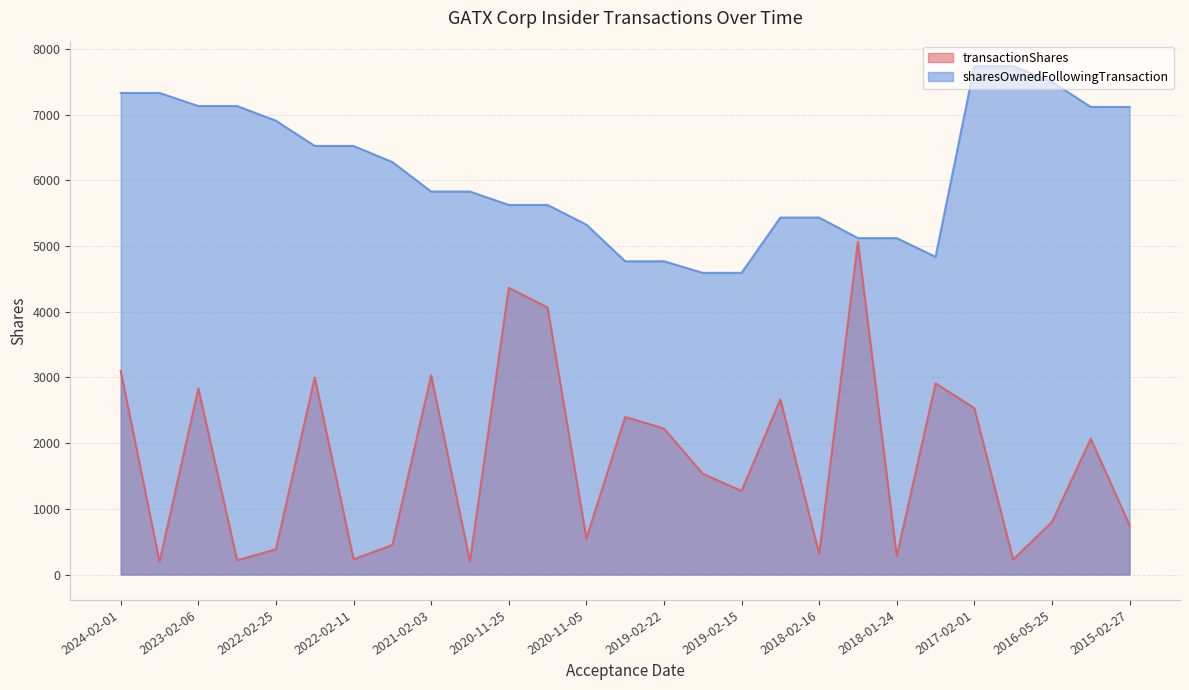

At which category is the sum across all series the highest?

2024-02-01